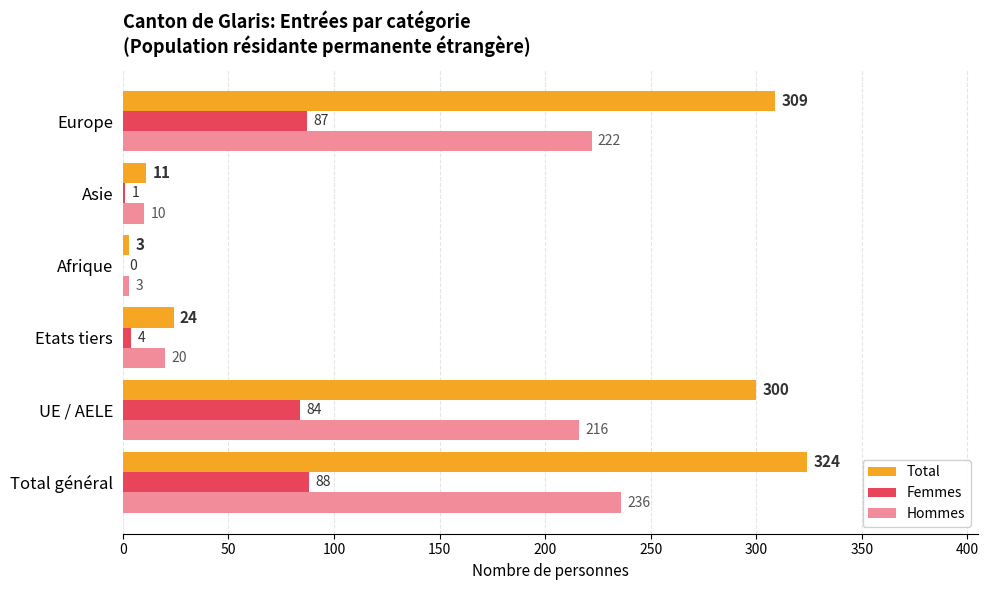

At which category is the sum across all series the highest?

Total général